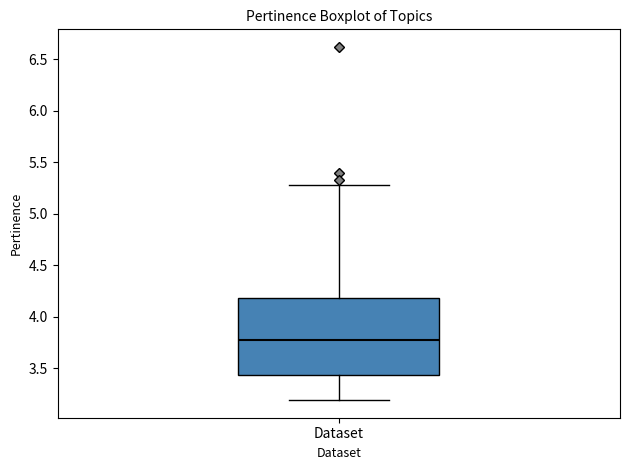

Transcribe this box plot: give where the median line is, the range the box spans, and where the two whiskers end, as read against the y-axis. The values are not printed on the chart, so give them approximately, as read against the axis.

median 3.75, box 3.45 to 4.20, whiskers 3.20 to 5.30